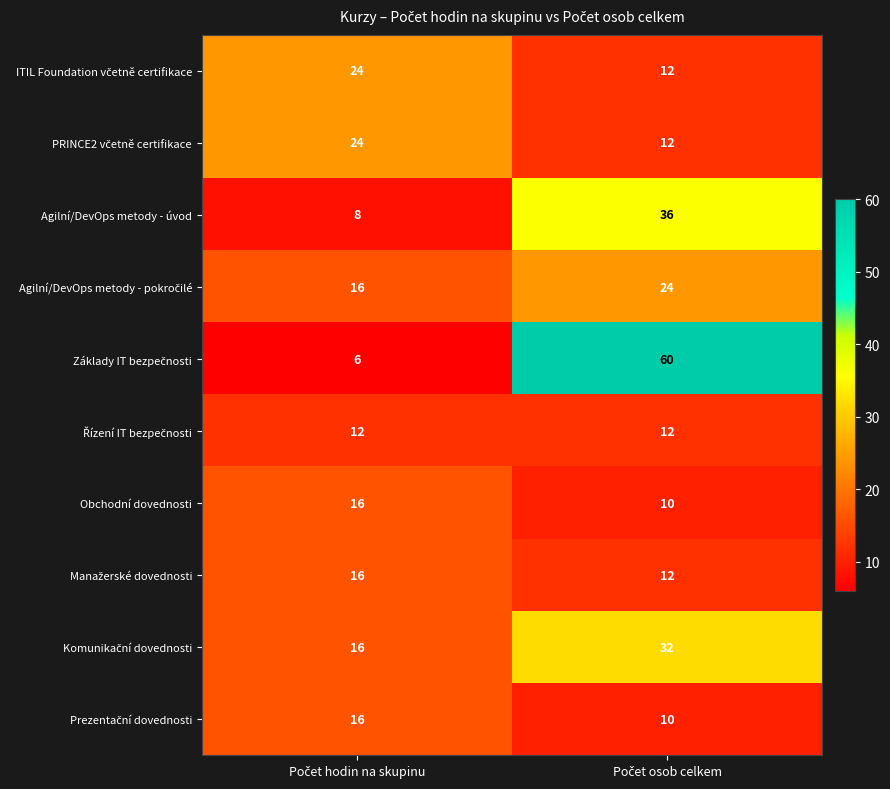

What is the average value of the Obchodní dovednosti series?

13